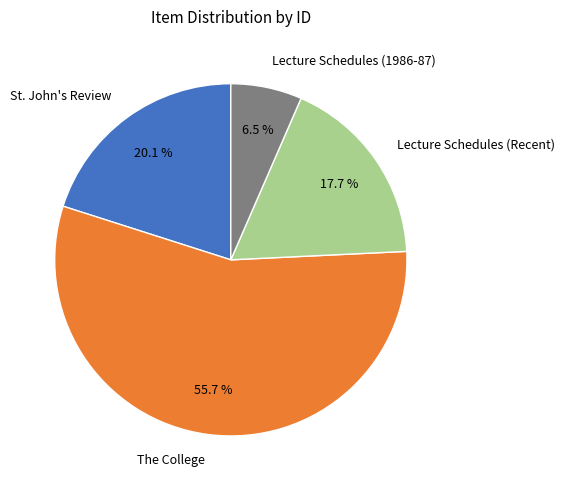

Combined, do The College and Lecture Schedules (Recent) account for over 50%?

Yes